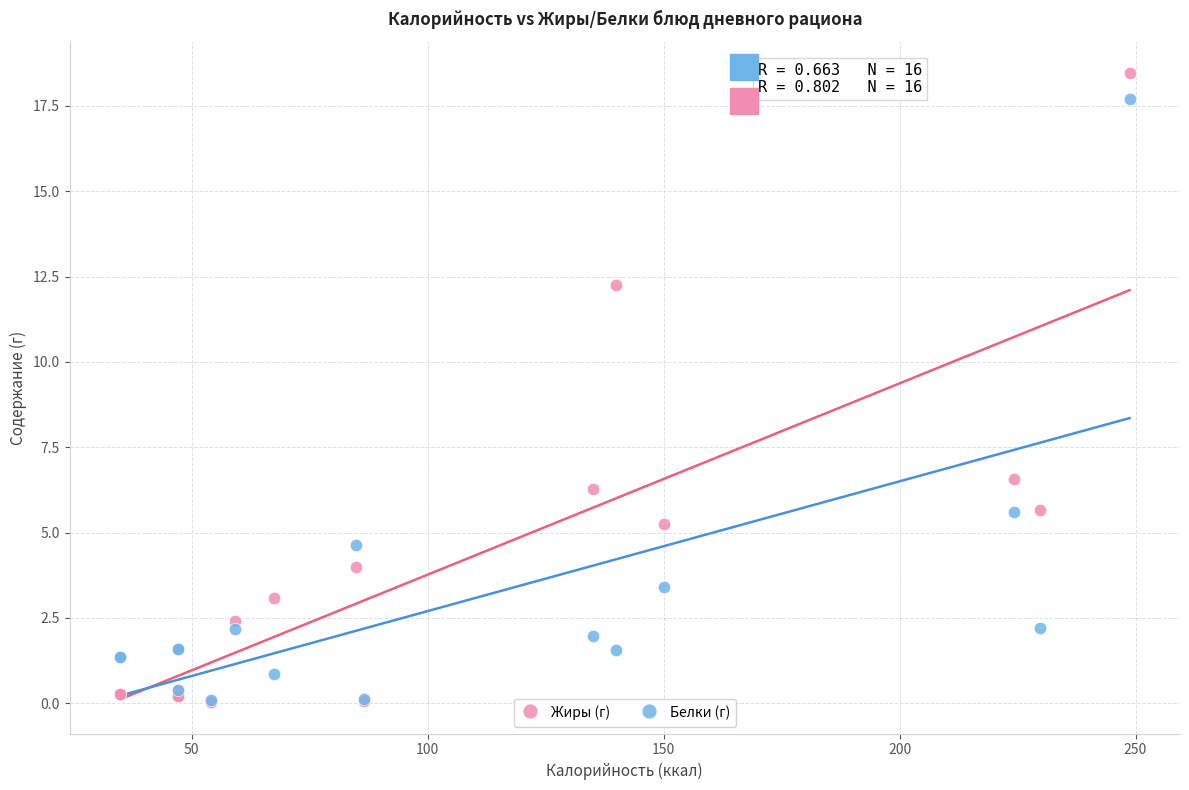

In the Белки (г) series, what Y value is closest to 8?

5.6